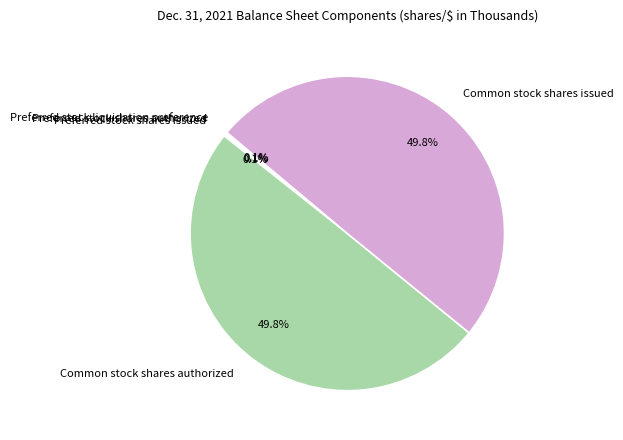

Is there any slice that represents more than half of the pie?

No